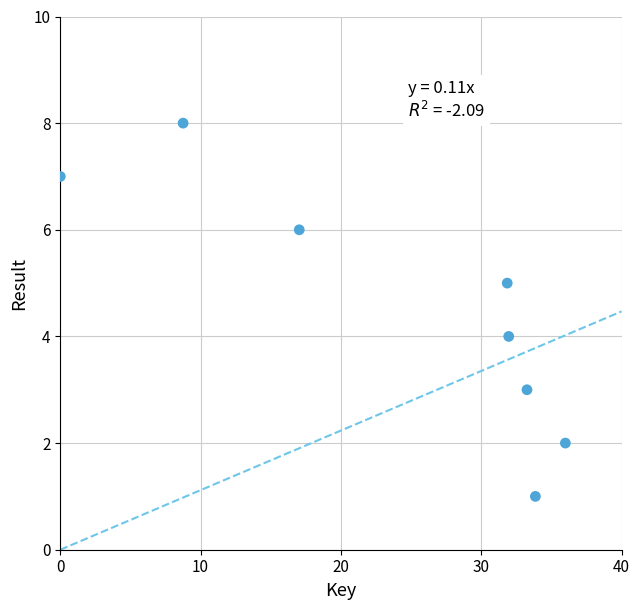

What is the range of Y values (max minus min)?

7